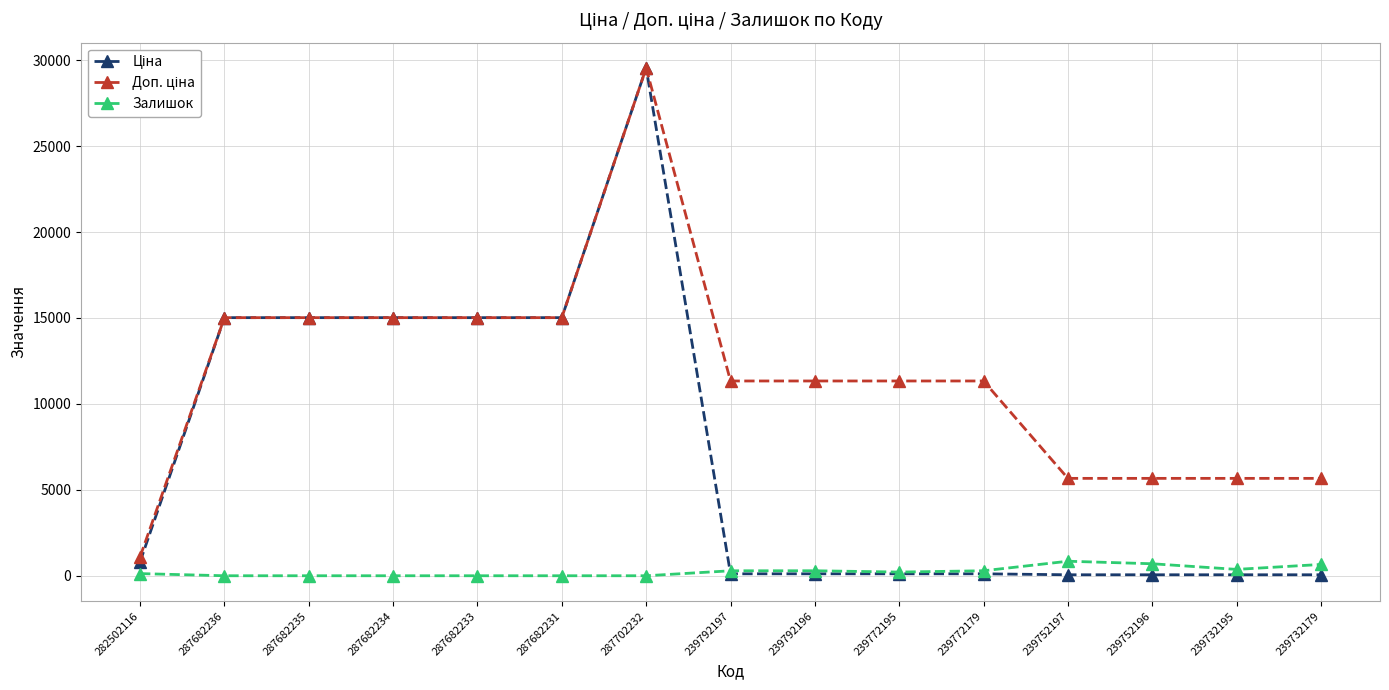

How many series are shown in this chart?

3